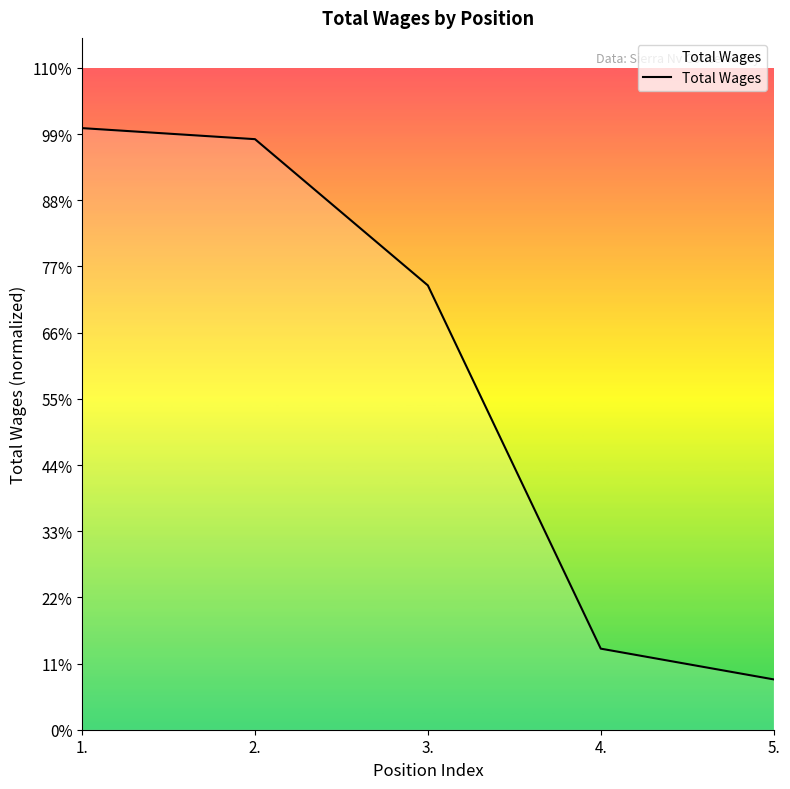

What is the label of the 4th point from the left?

4.